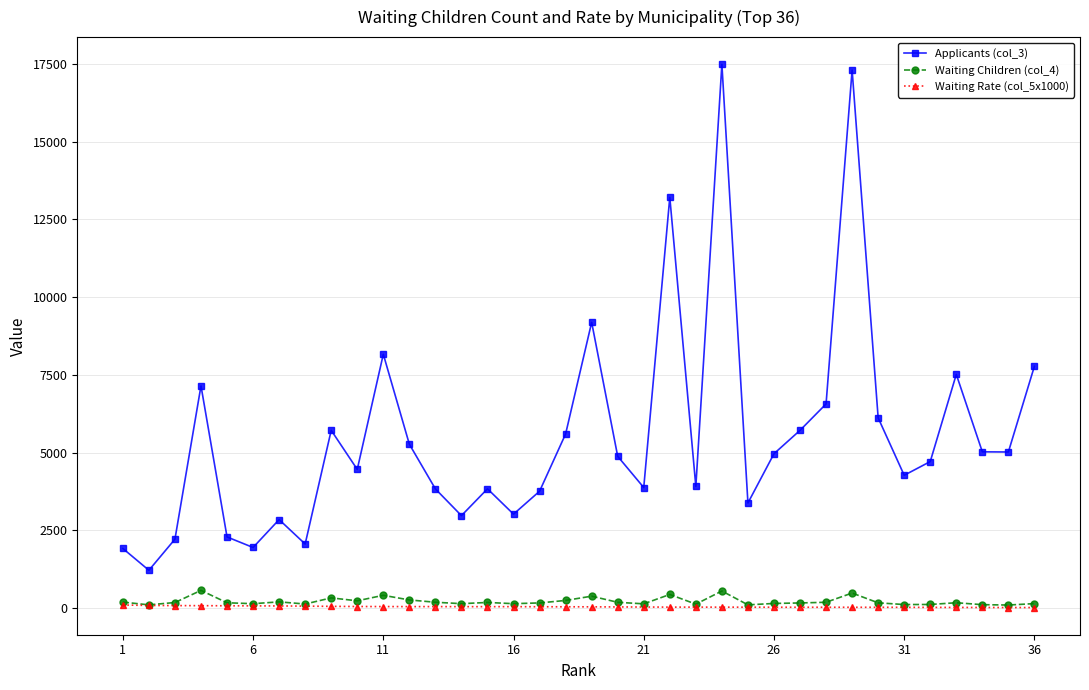

True or false: Waiting Rate (col_5x1000) and Applicants (col_3) intersect in this chart.

False